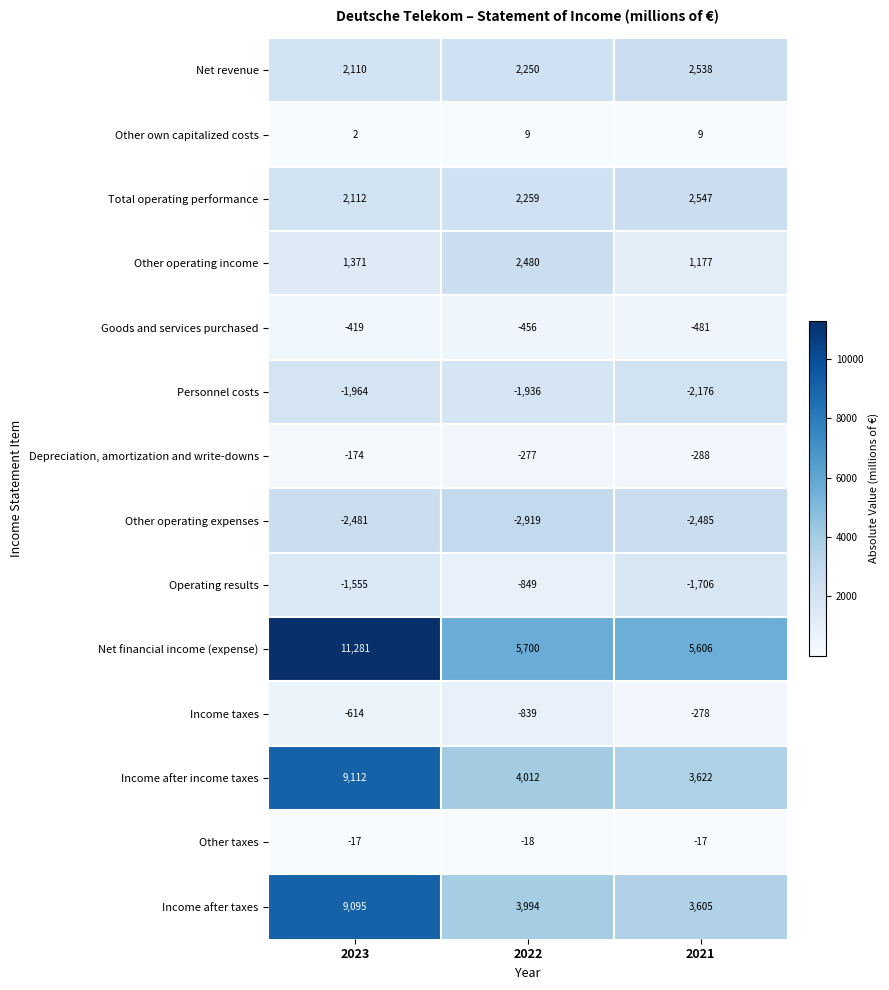

Which label corresponds to the largest value in the chart?

2023